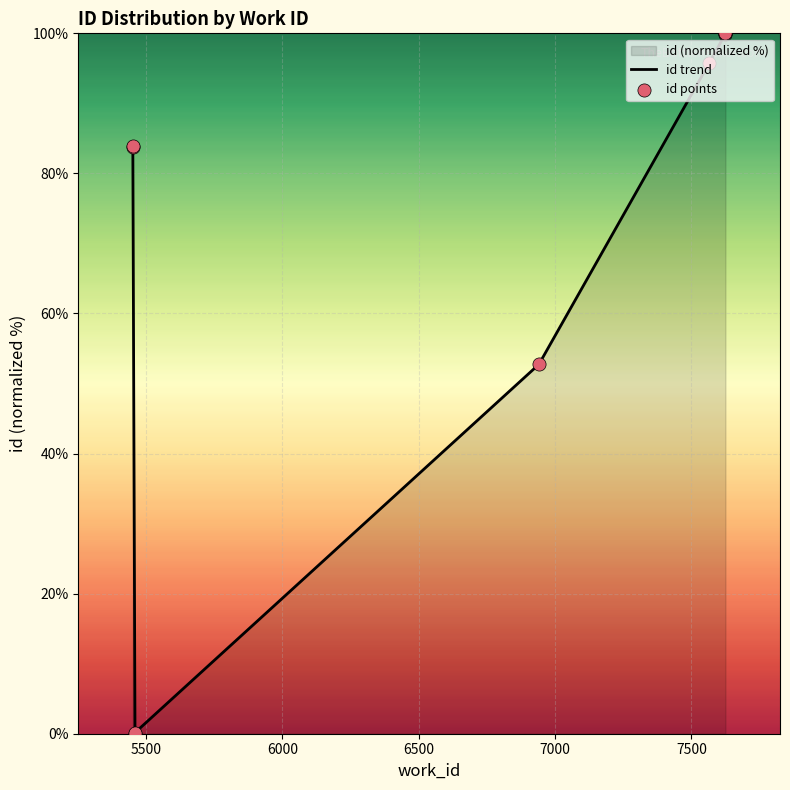

Is the value of id trend at 5500 greater than the value of id points at 7?

No